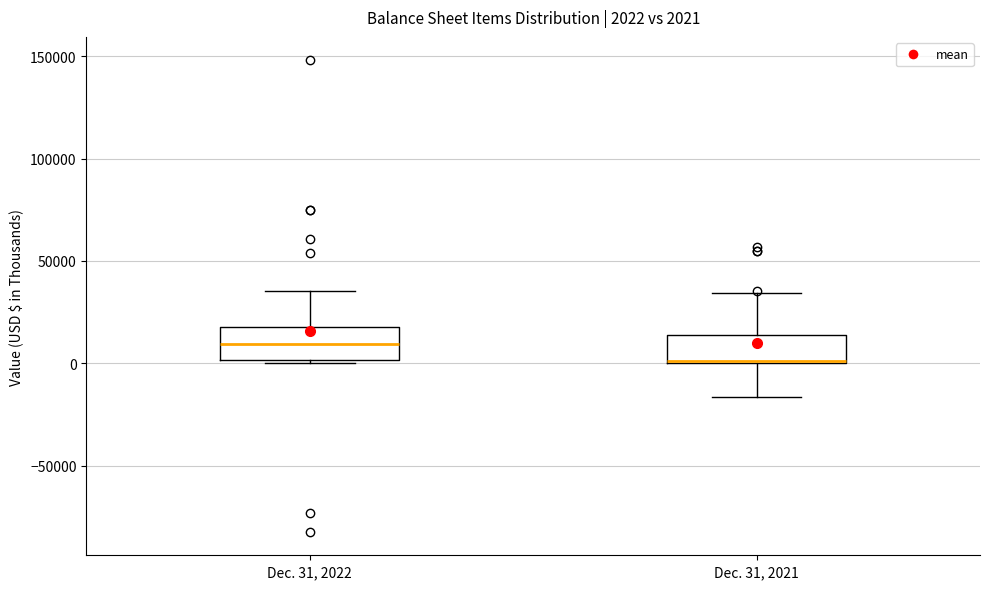

Which box's median line is the highest?

Dec. 31, 2022